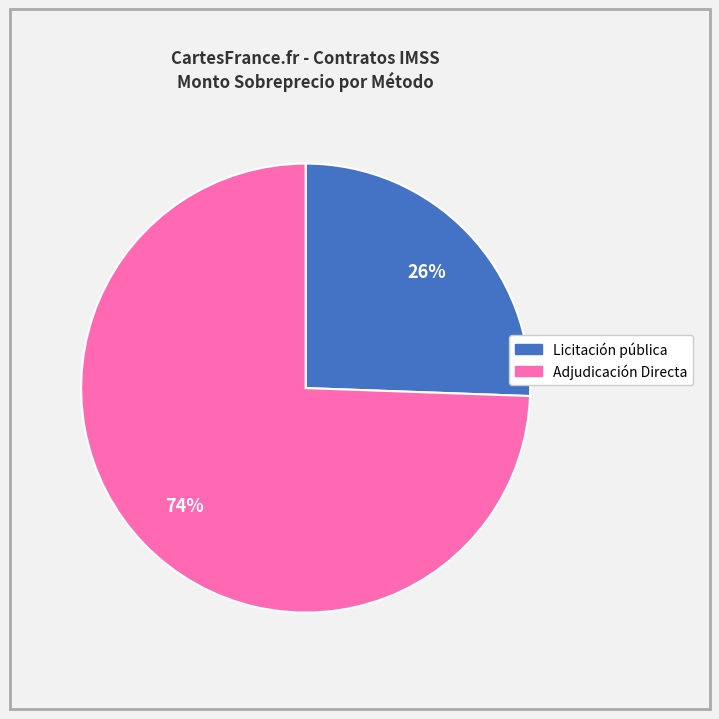

Count the number of slices in the pie.

2